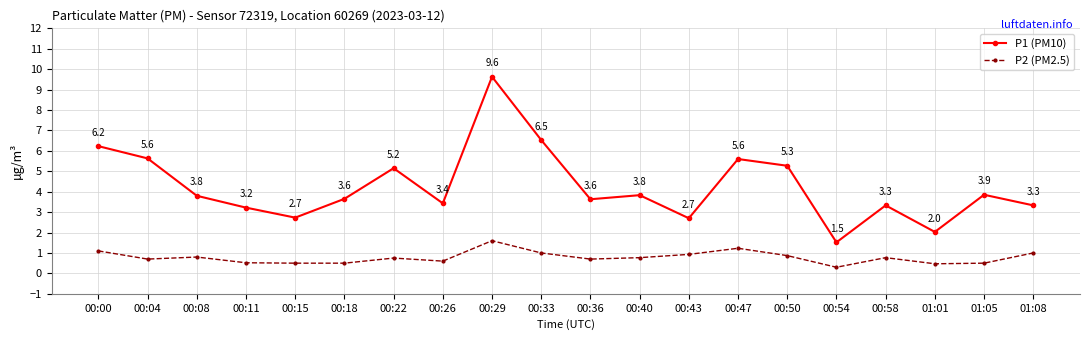

What are all the series names shown in the legend?

P1 (PM10), P2 (PM2.5)